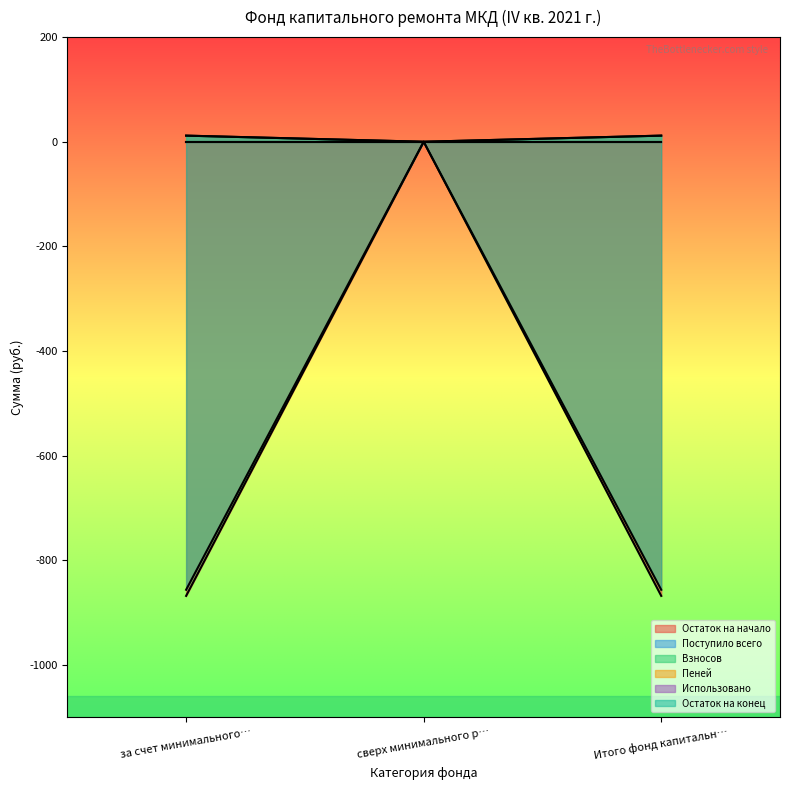

Which category has the highest value in the Остаток на начало series?

сверх минимального р…